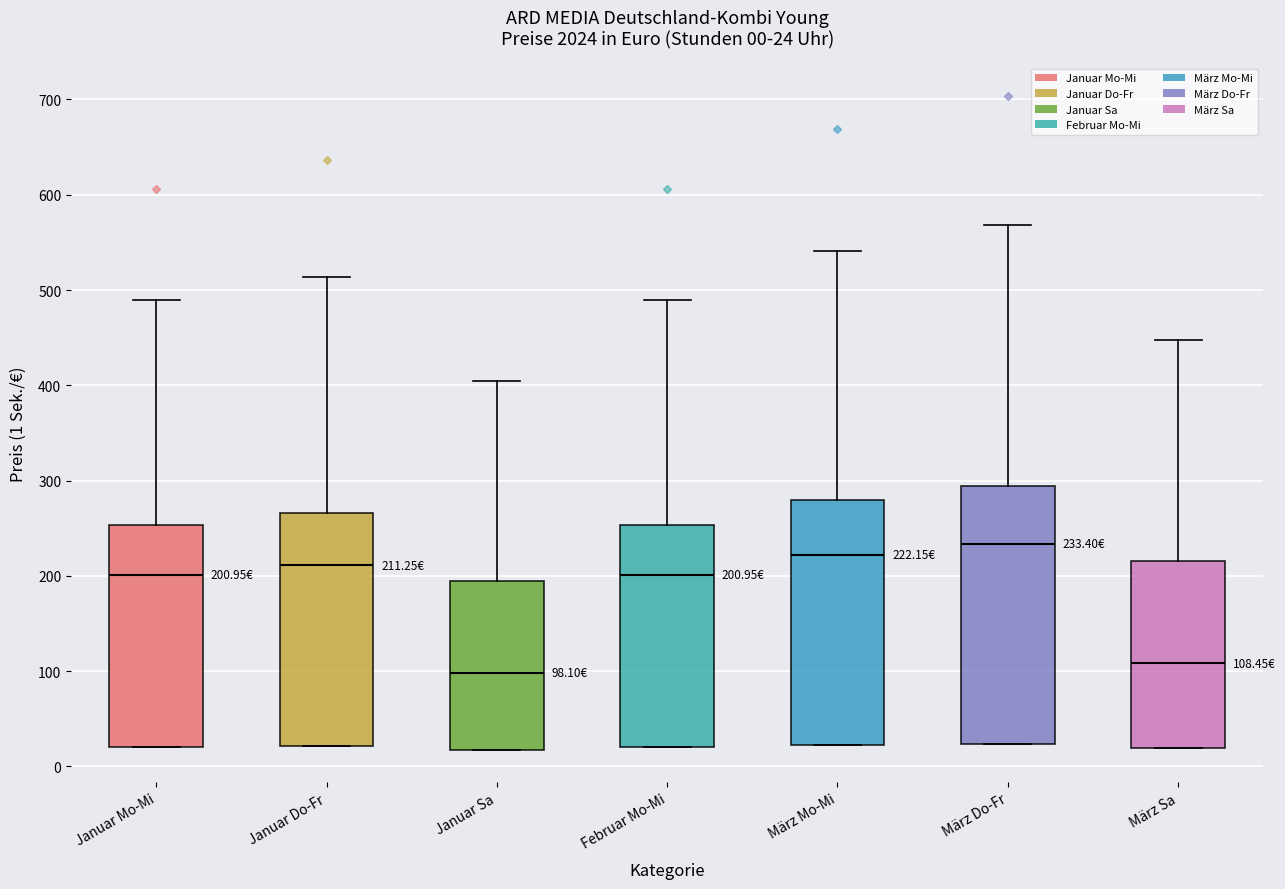

Which box's median line is the lowest?

Januar Sa